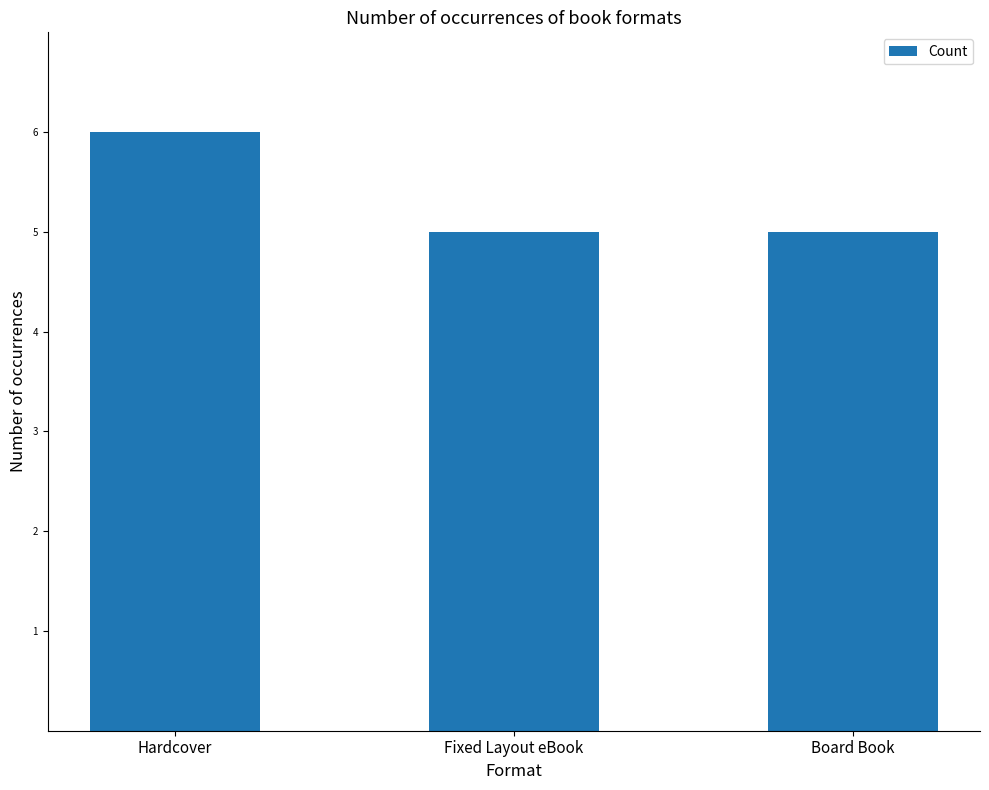

How many data points does each series have?

3